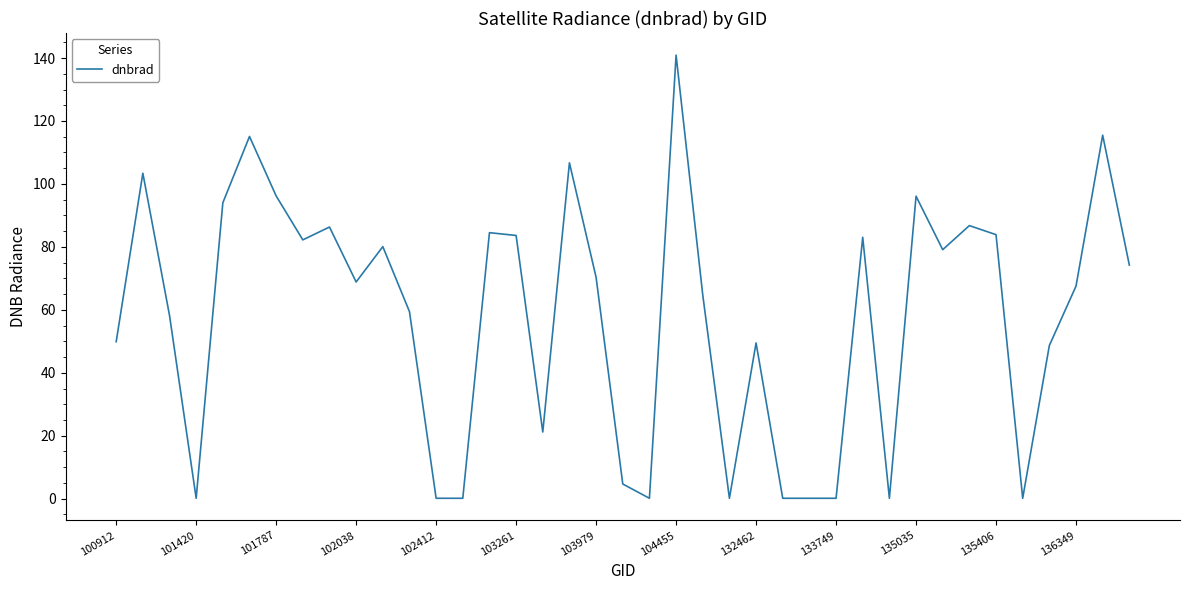

What is the difference between the maximum and minimum values?

140.8